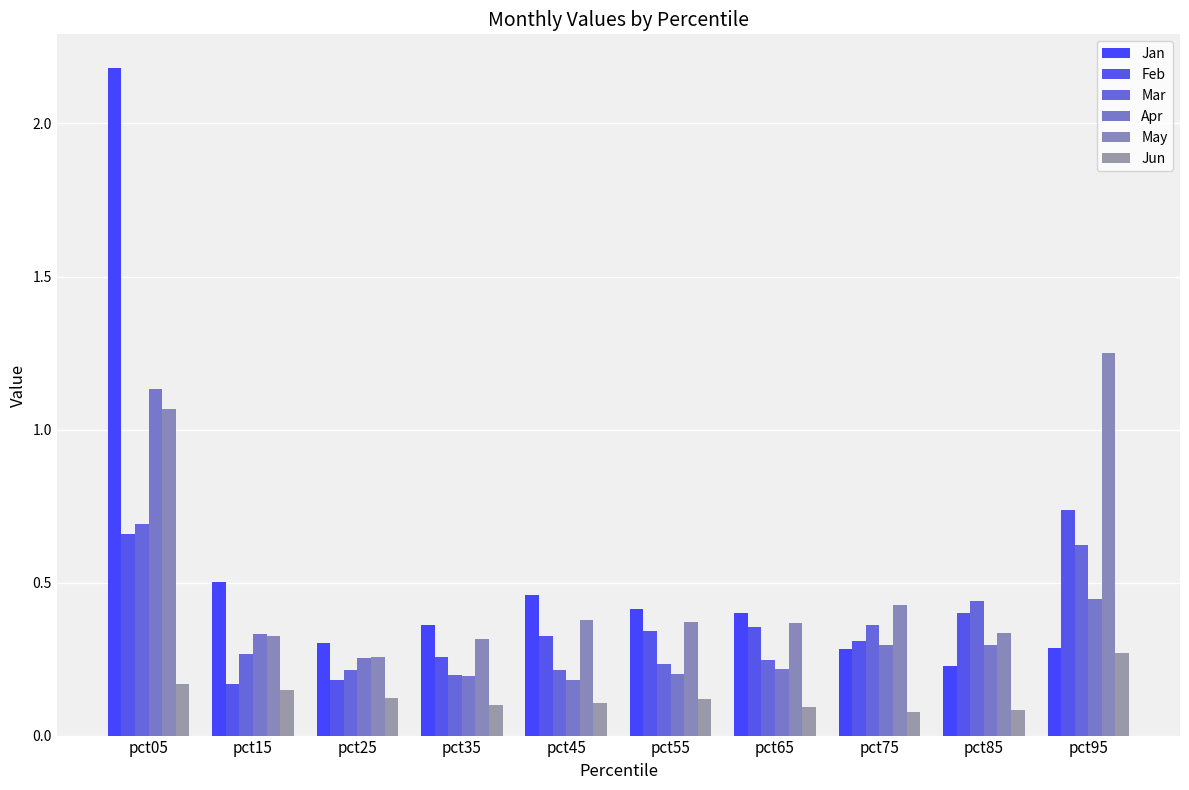

True or false: Feb has a value of 0.4 at pct85.

True